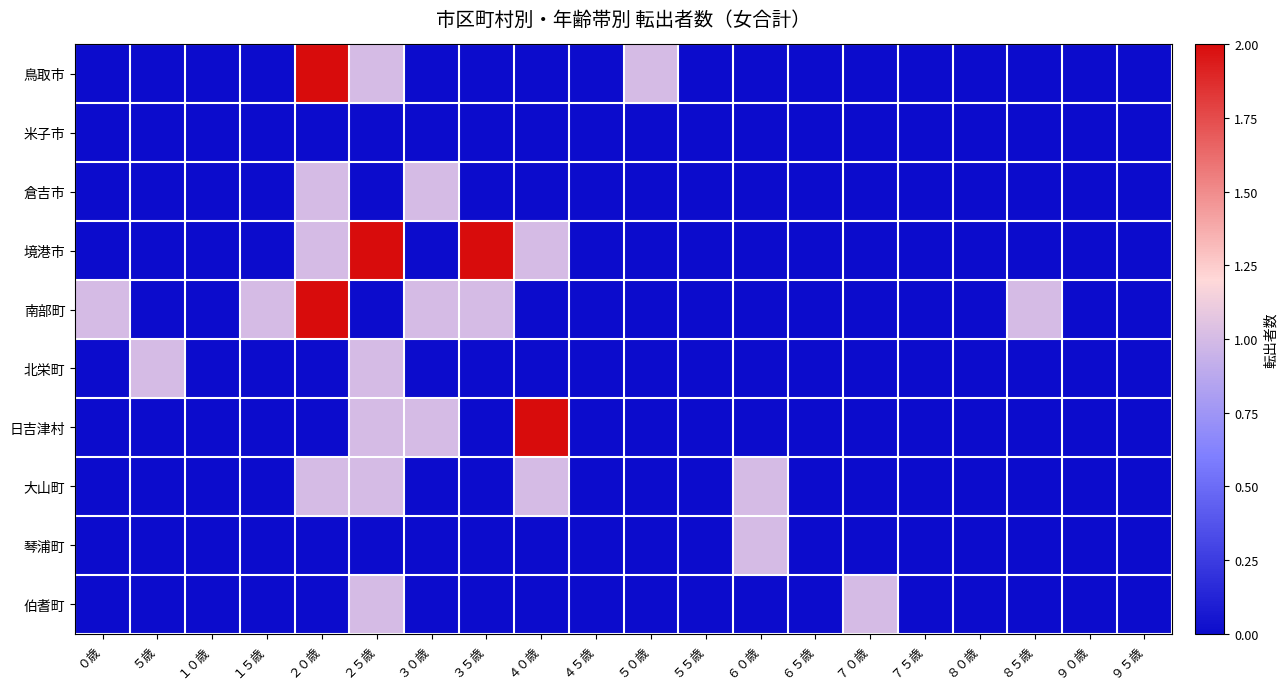

At which category is the sum across all series the highest?

２０歳